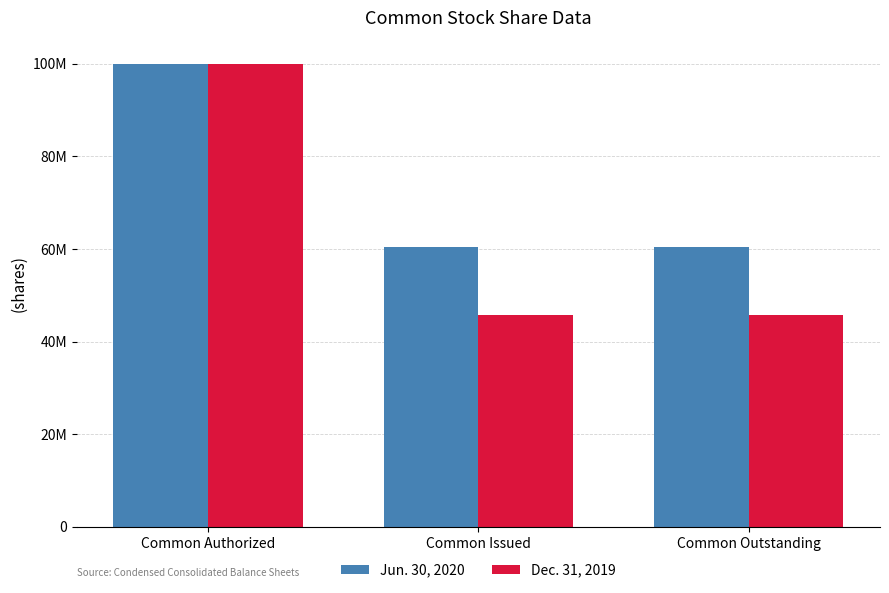

Does the chart contain any negative values?

No